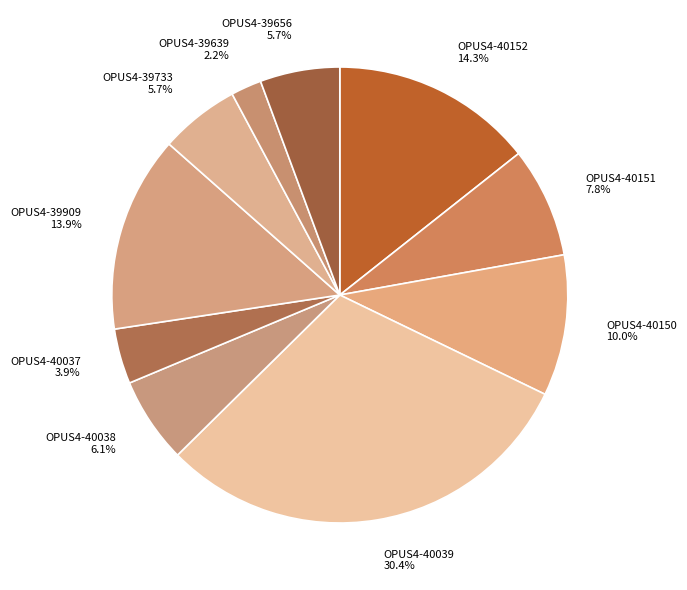

What is the smallest slice in the pie chart?

OPUS4-39639